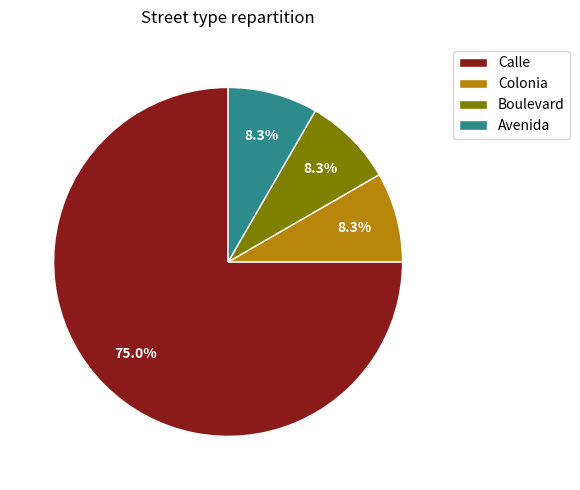

Combined, do Boulevard and Avenida account for over 50%?

No